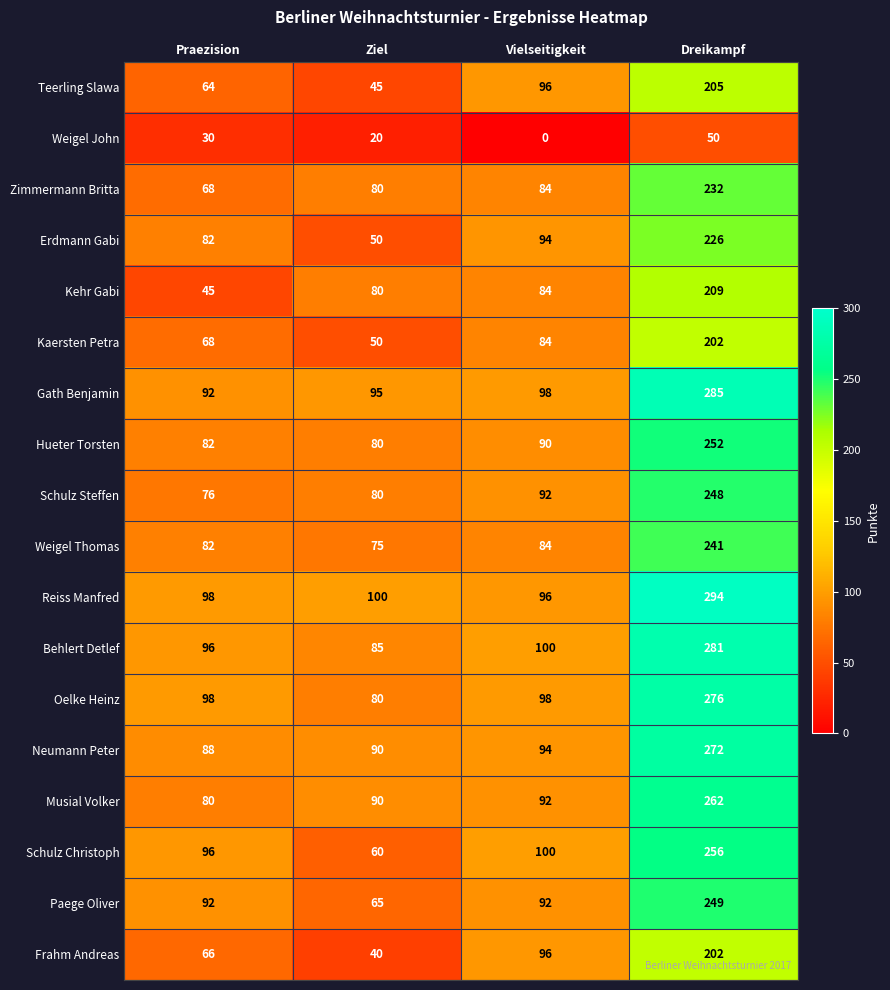

What is the approximate value of Oelke Heinz at Dreikampf, to the nearest 5?

275